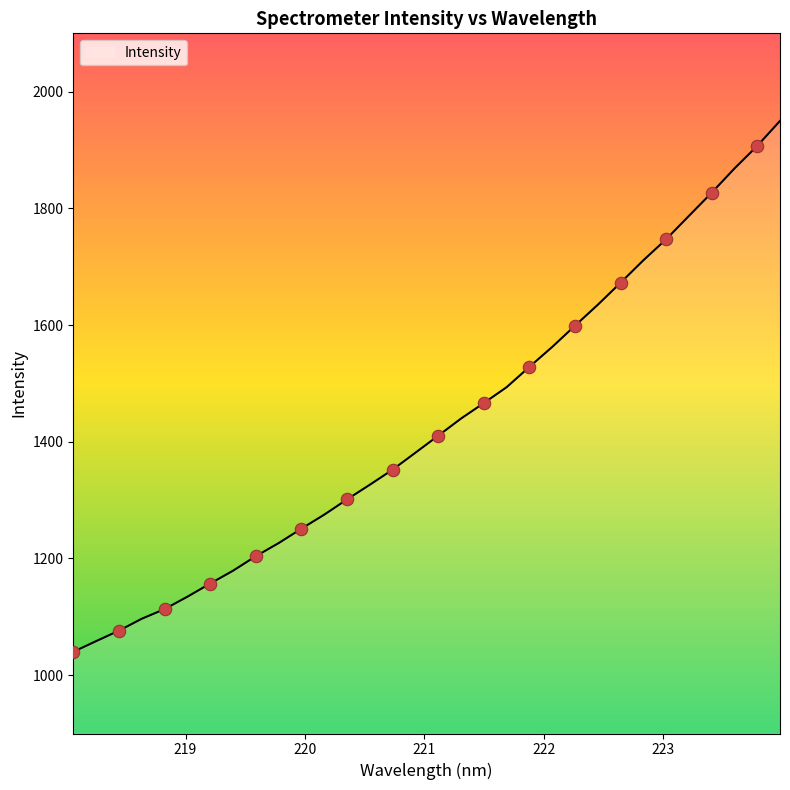

What is the maximum value shown in the chart?

1949.9